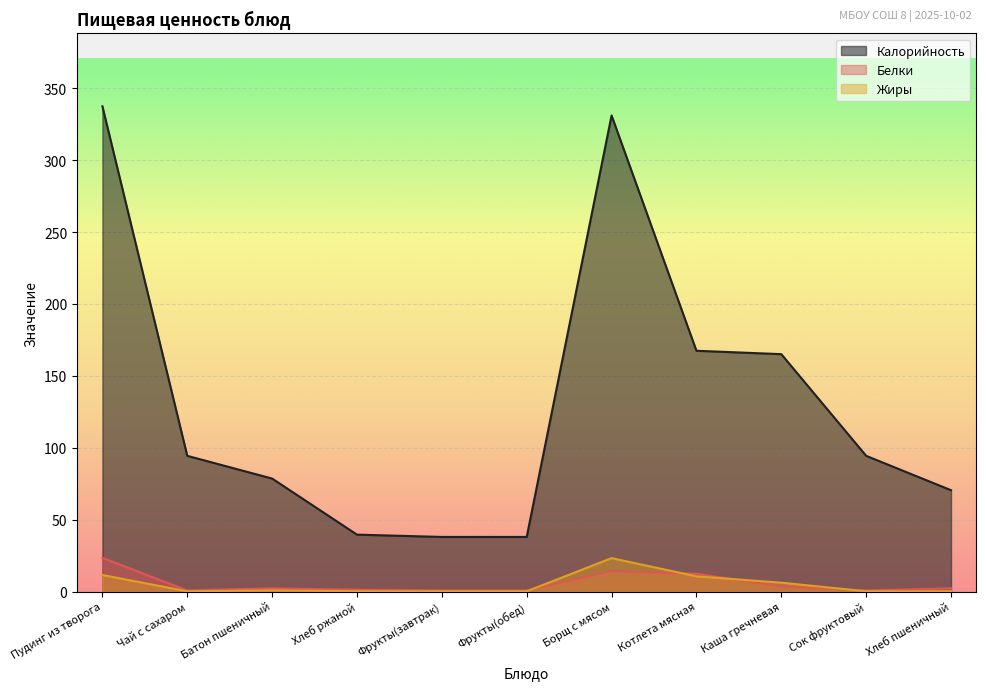

The value of Жиры at Пудинг из творога is 11.5. True or false?

True